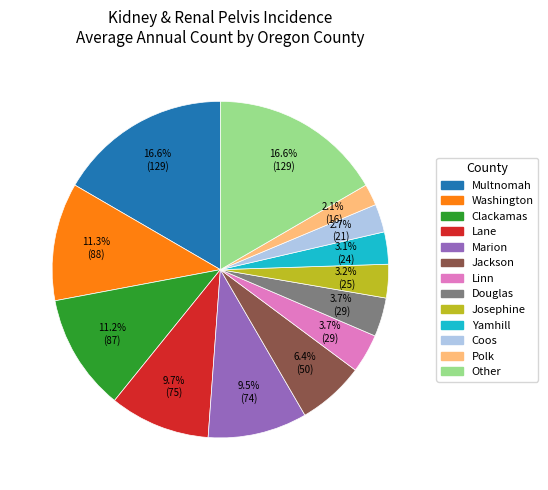

Does any single category account for the majority?

No